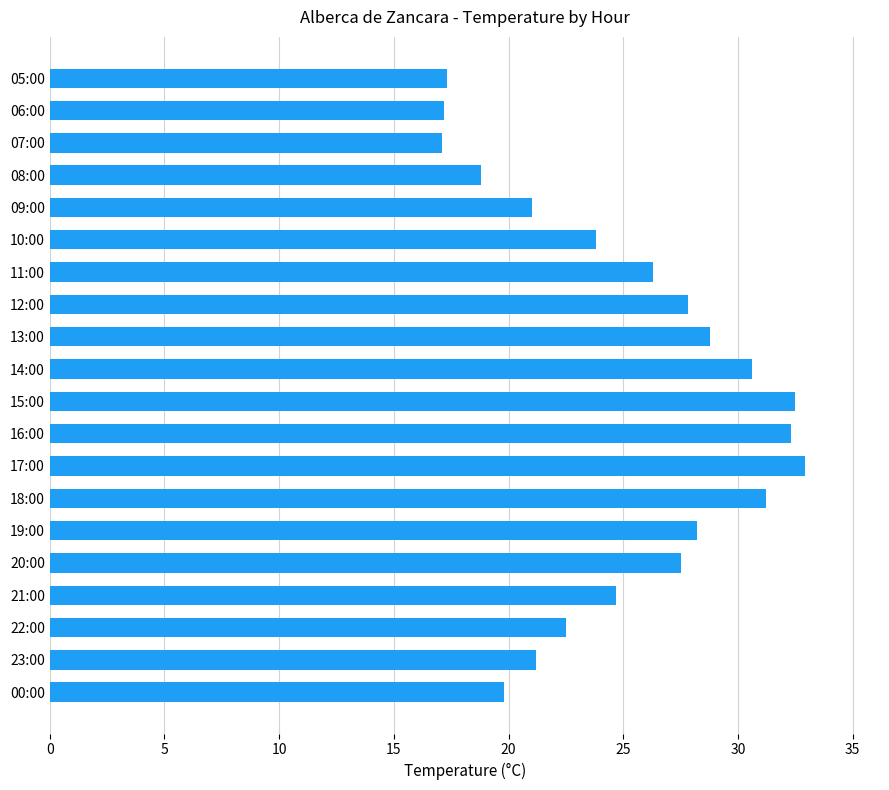

The chart shows a value of 30.6 at 14:00. True or false?

True